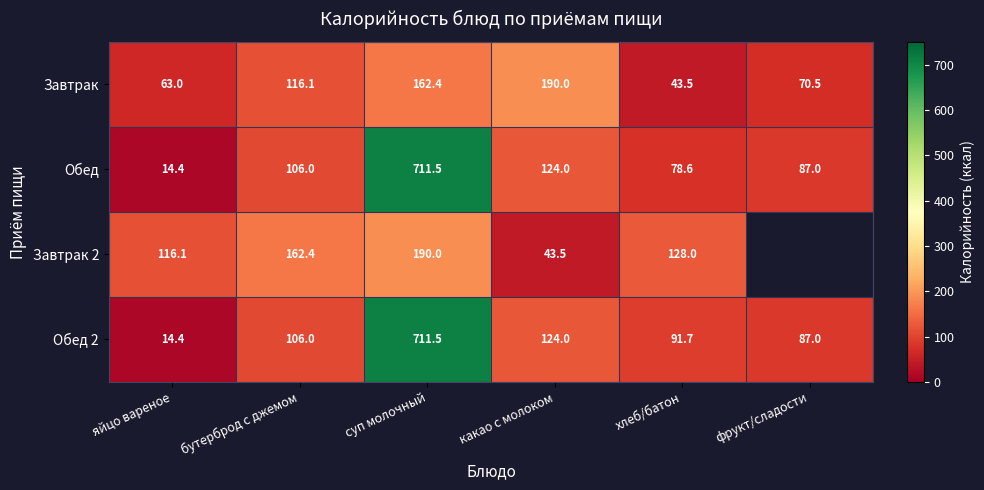

Rank the categories by Обед value from lowest to highest.

яйцо вареное, хлеб/батон, фрукт/сладости, бутерброд с джемом, какао с молоком, суп молочный